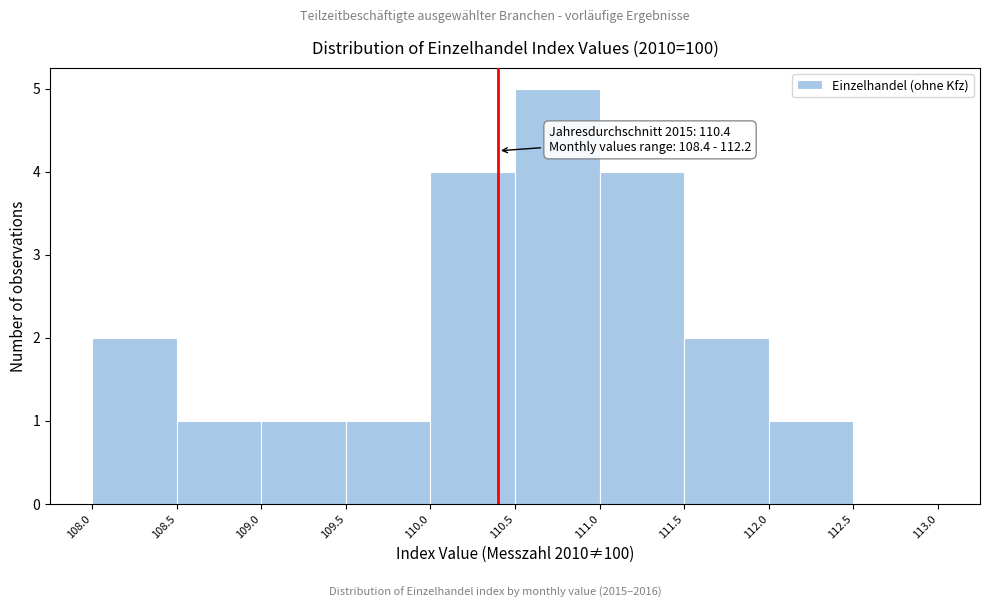

Over which range of the x-axis is the bar tallest?

110.5 to 111.0